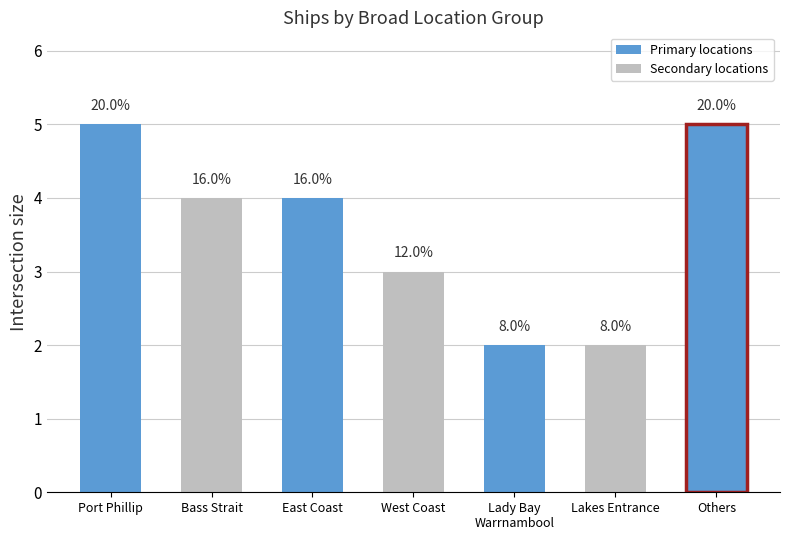

Are the bars horizontal?

No